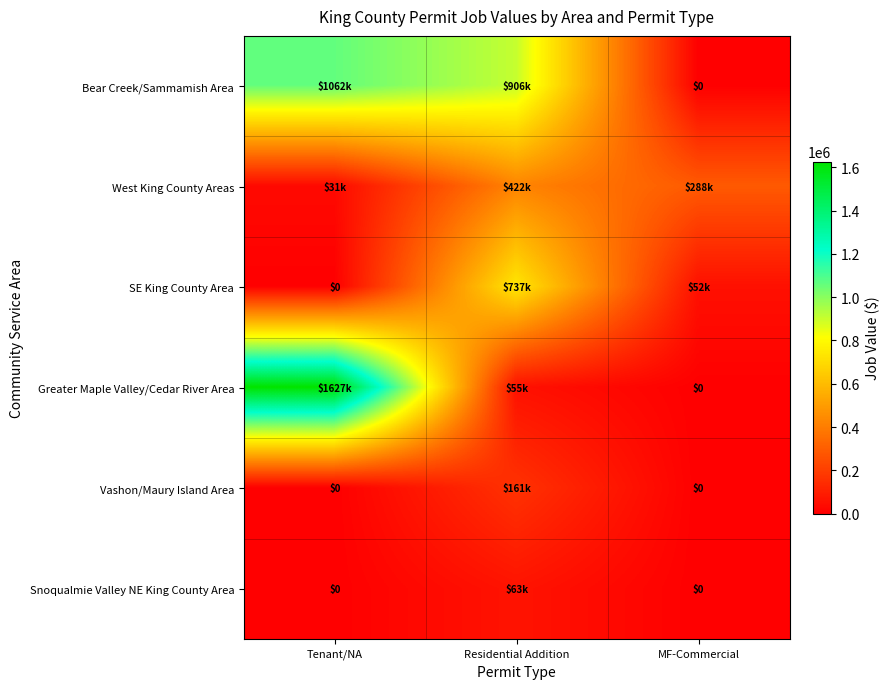

Which label corresponds to the smallest value in the chart?

MF-Commercial